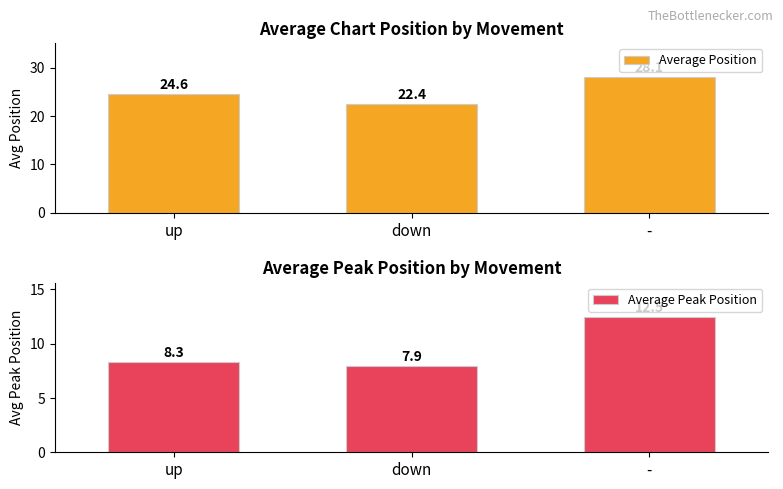

True or false: Average Peak Position has a value of 3.0 at down.

False